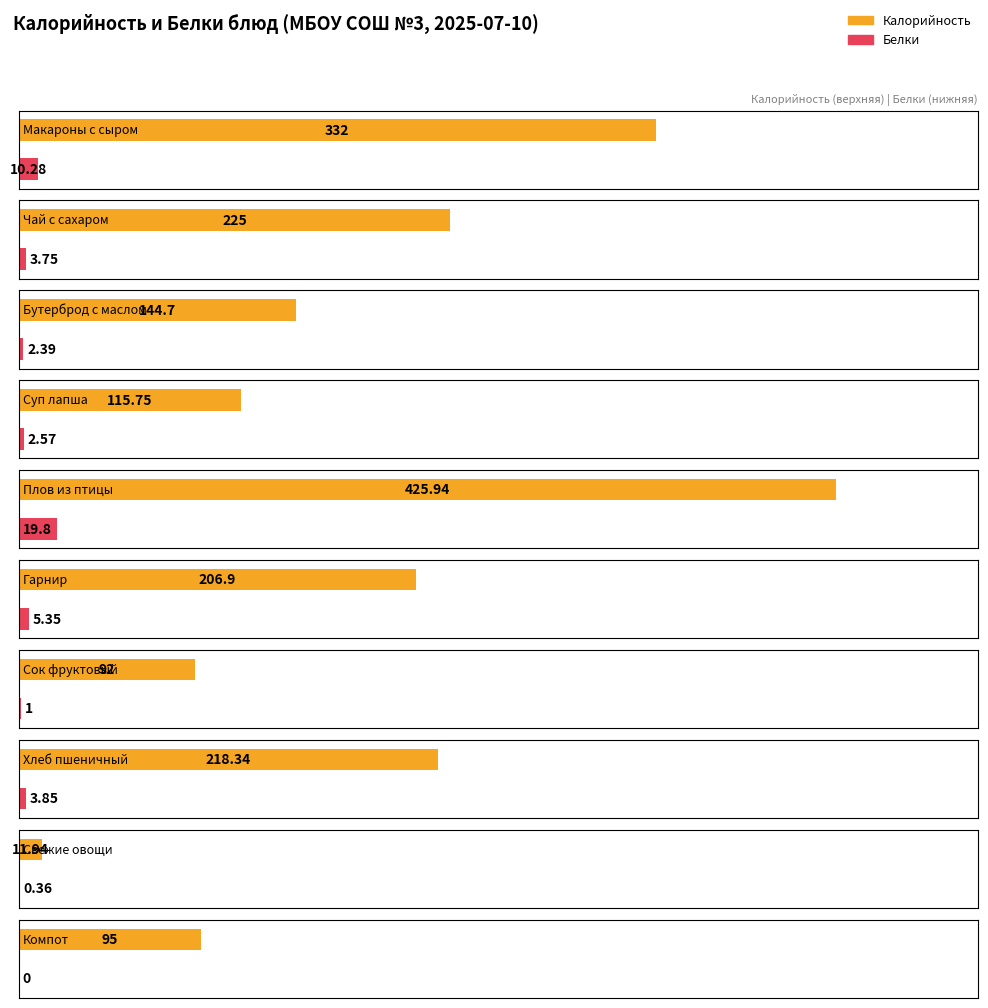

How many bars are there in total?

20